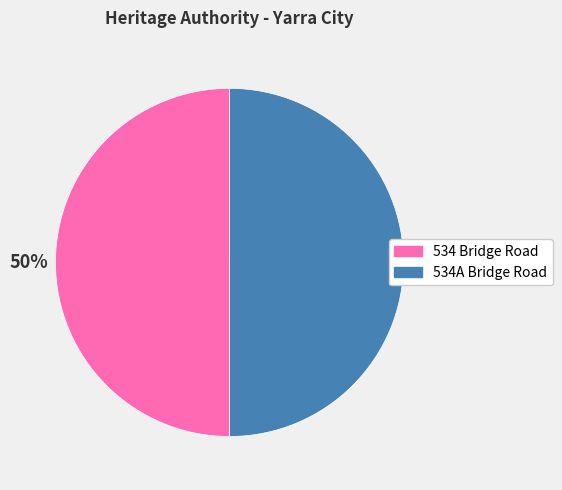

How many segments does this pie chart have?

2